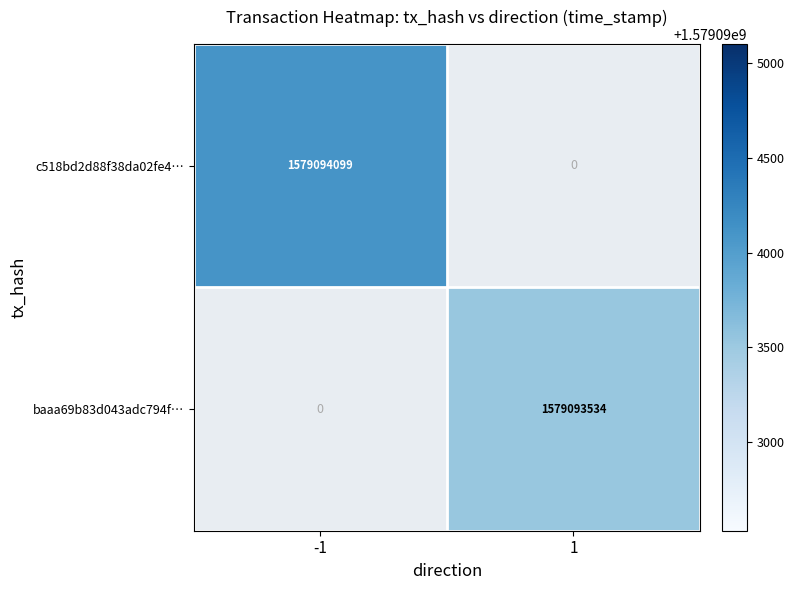

How many categories are shown in the chart?

2